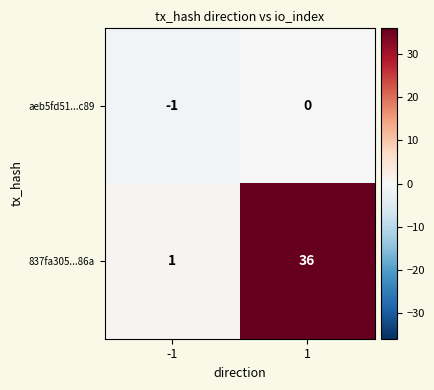

True or false: aeb5fd51...c89 has a value of 0 at 1.

True